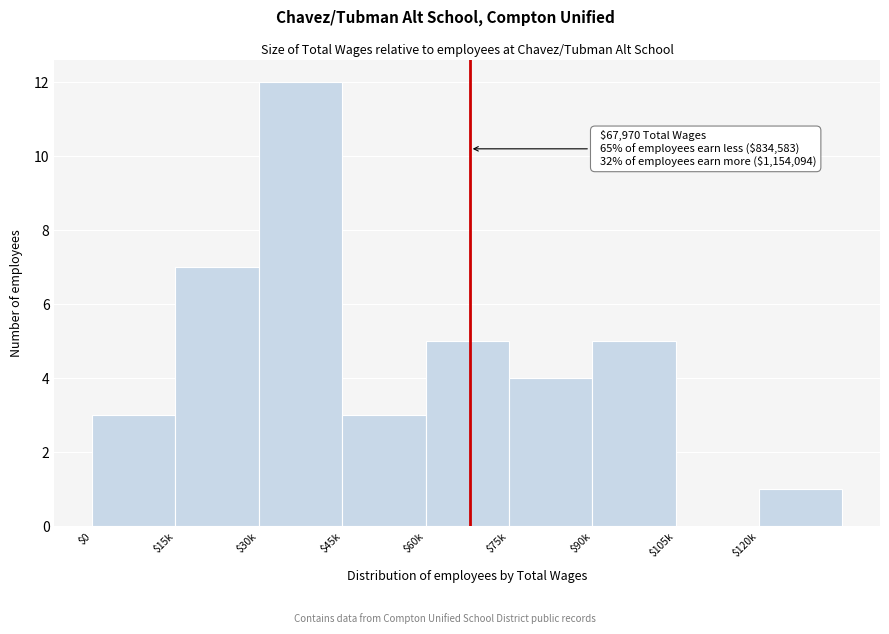

Is it true that the value at $75k is 4?

True